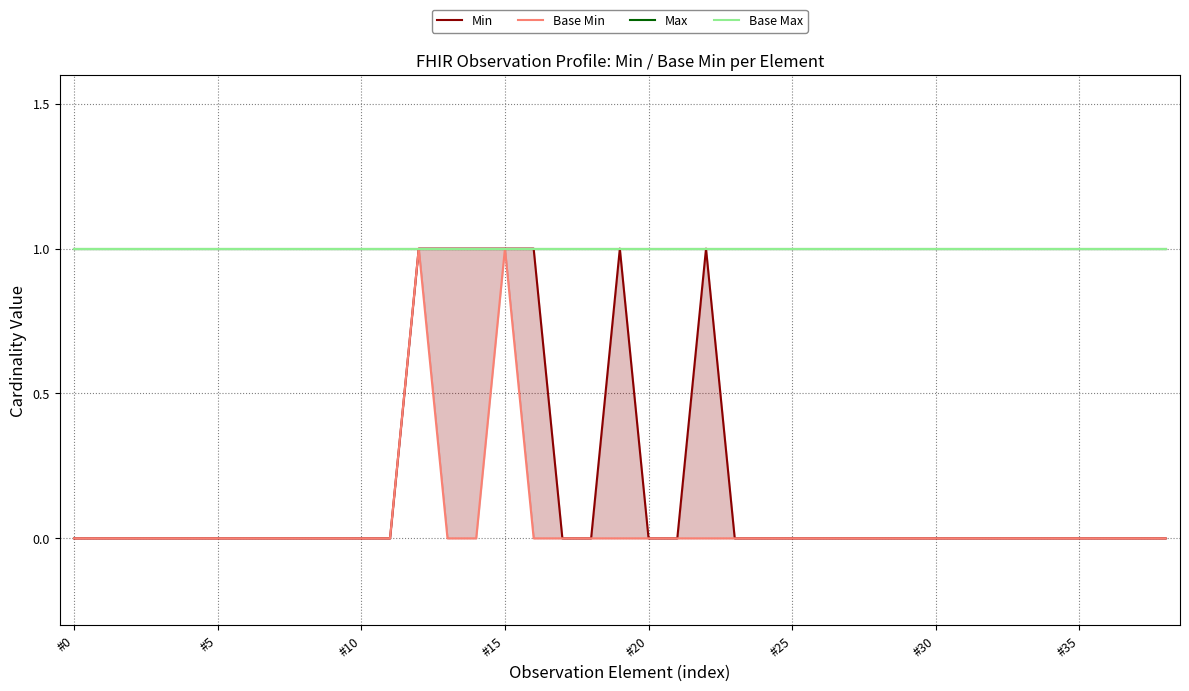

The value of Max at #35 is 1. True or false?

True